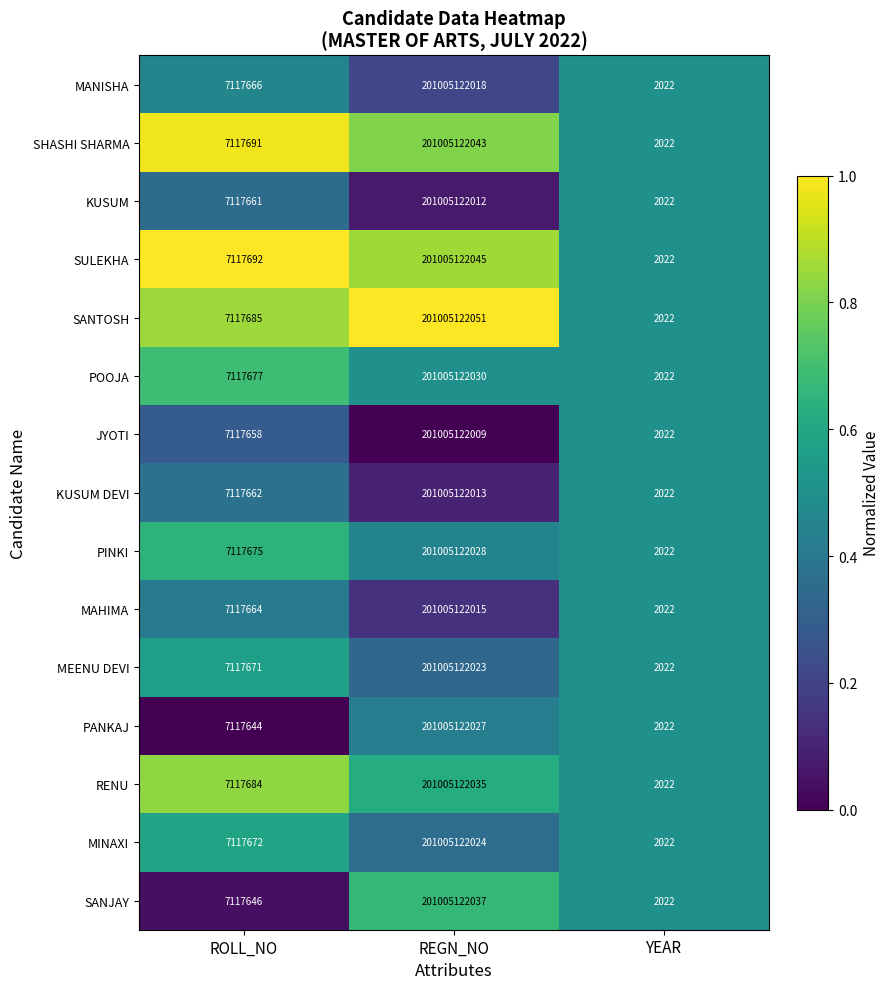

List the series in order of their peak value, lowest first.

JYOTI, KUSUM, KUSUM DEVI, MAHIMA, MANISHA, MEENU DEVI, MINAXI, PANKAJ, PINKI, POOJA, RENU, SANJAY, SHASHI SHARMA, SULEKHA, SANTOSH